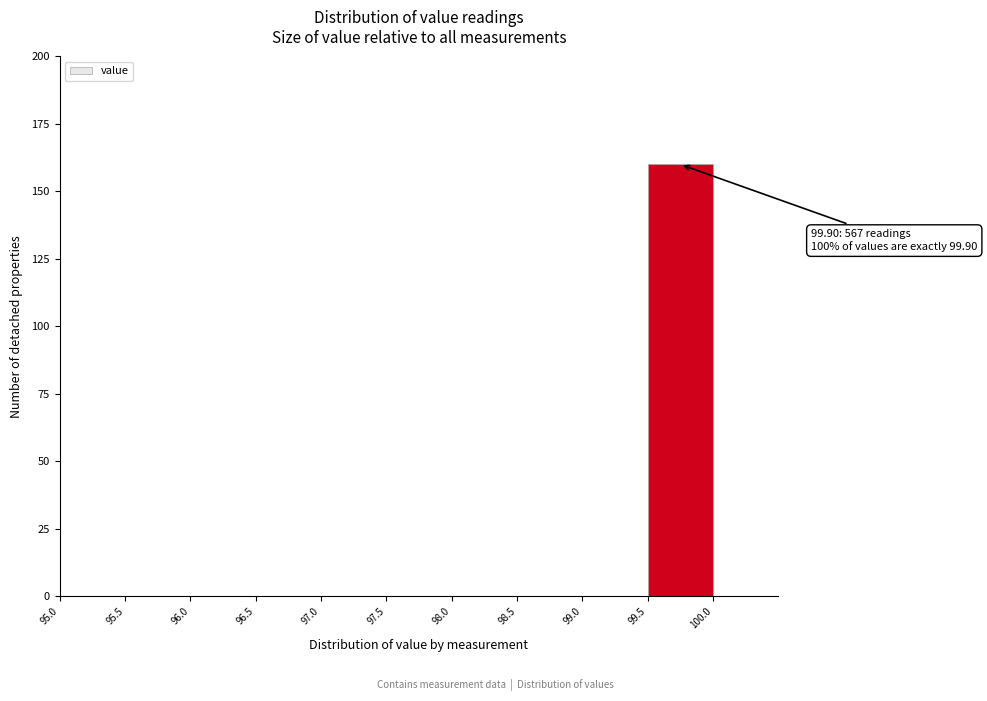

Over which range of the x-axis is the bar tallest?

99.5 to 100.0